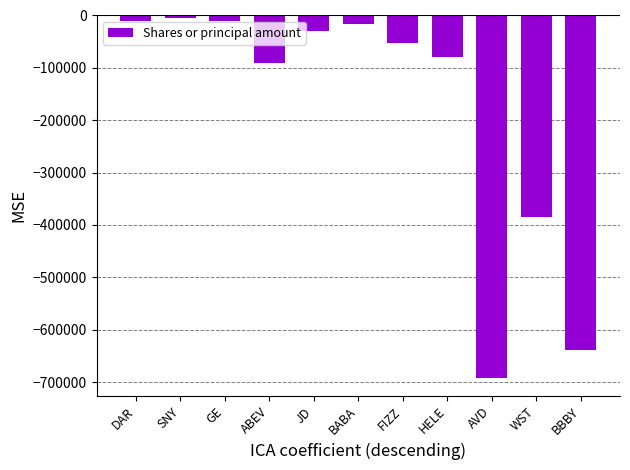

What is the greatest value displayed?

-5000